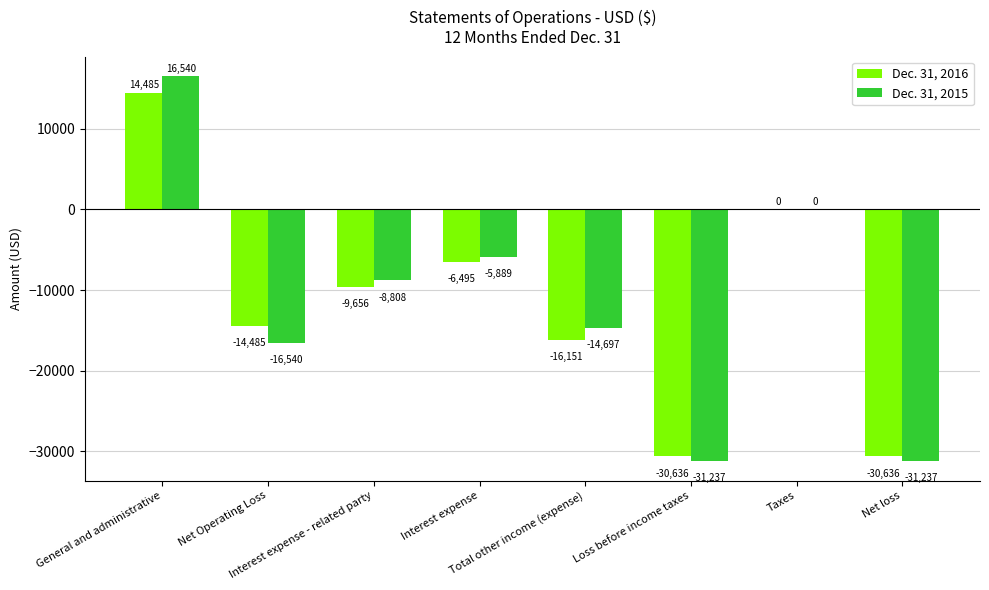

Which series has the largest total across all categories?

Dec. 31, 2015